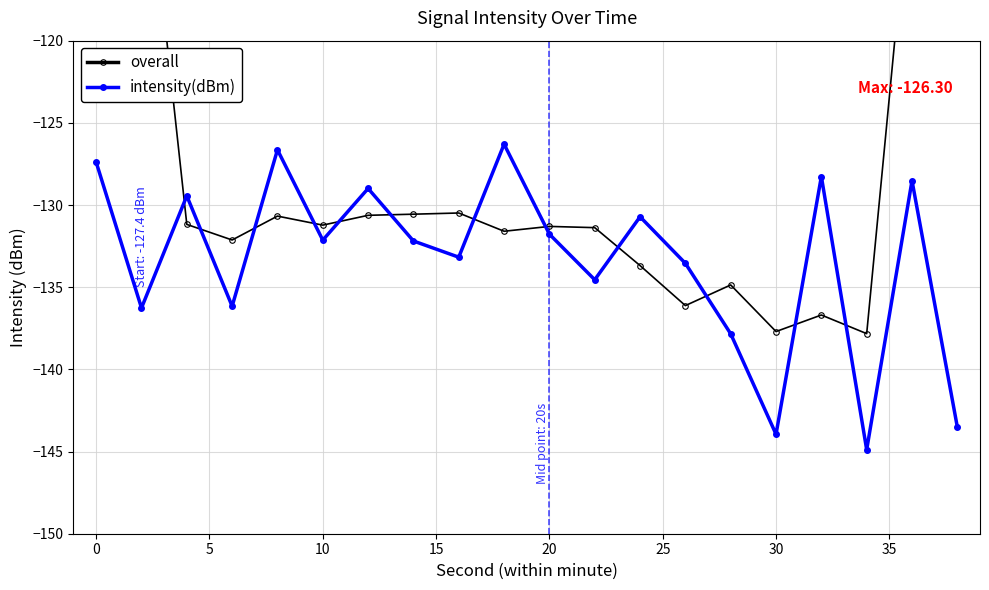

What is the lowest value of the intensity(dBm) series?

-144.9